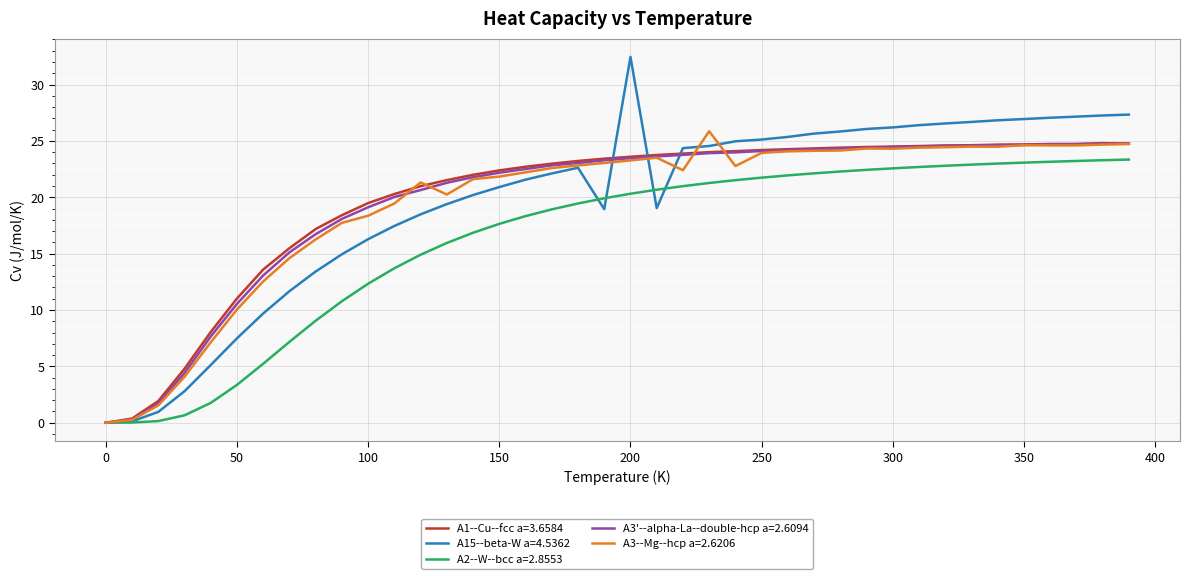

At how many categories does at least one series exceed 6?

36